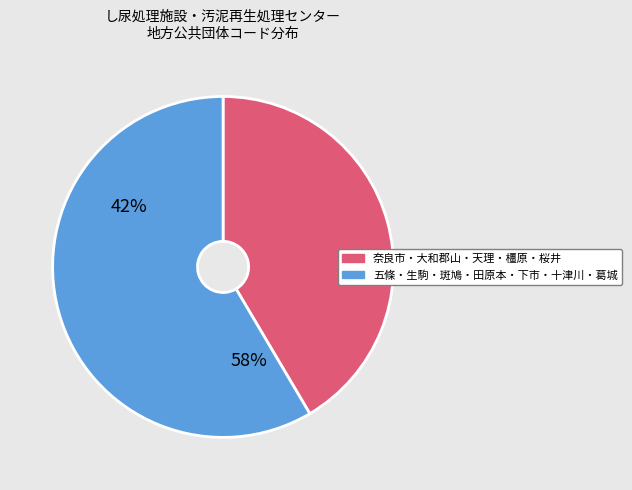

The 鳩水園 slice represents 18% of the pie. True or false?

False